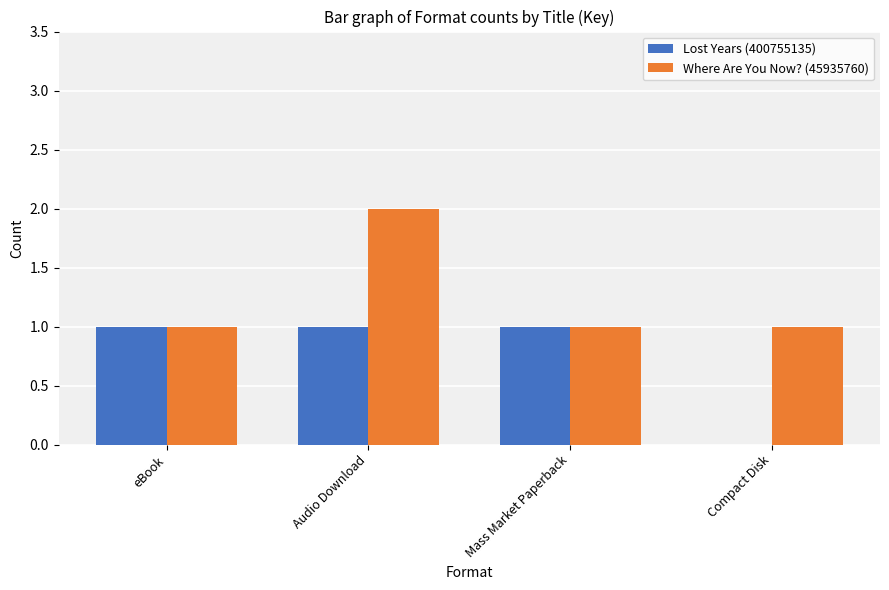

What is the sum of the Where Are You Now? (45935760) values at Compact Disk and Mass Market Paperback?

2